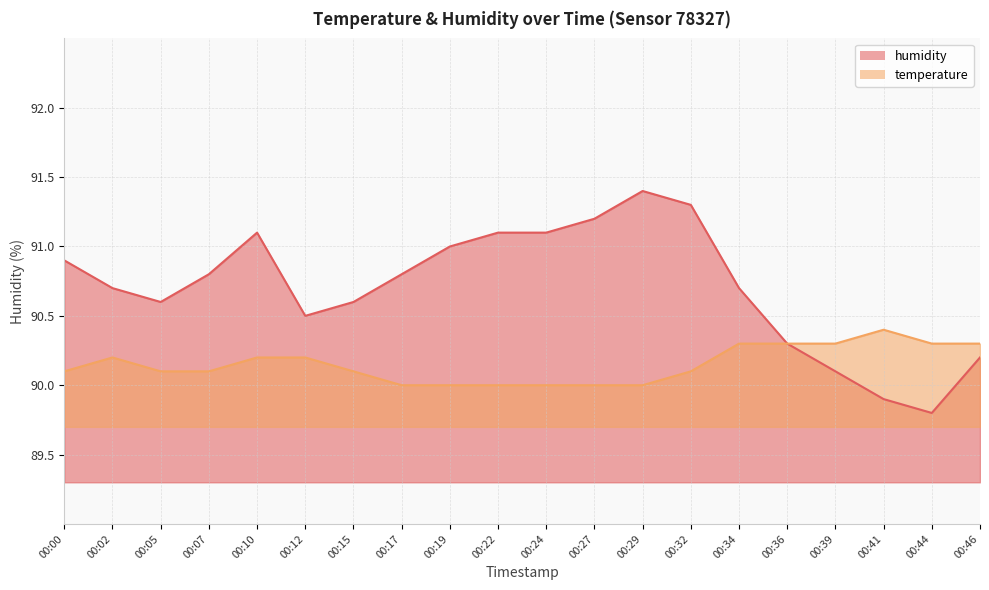

Which series has the largest total across all categories?

humidity